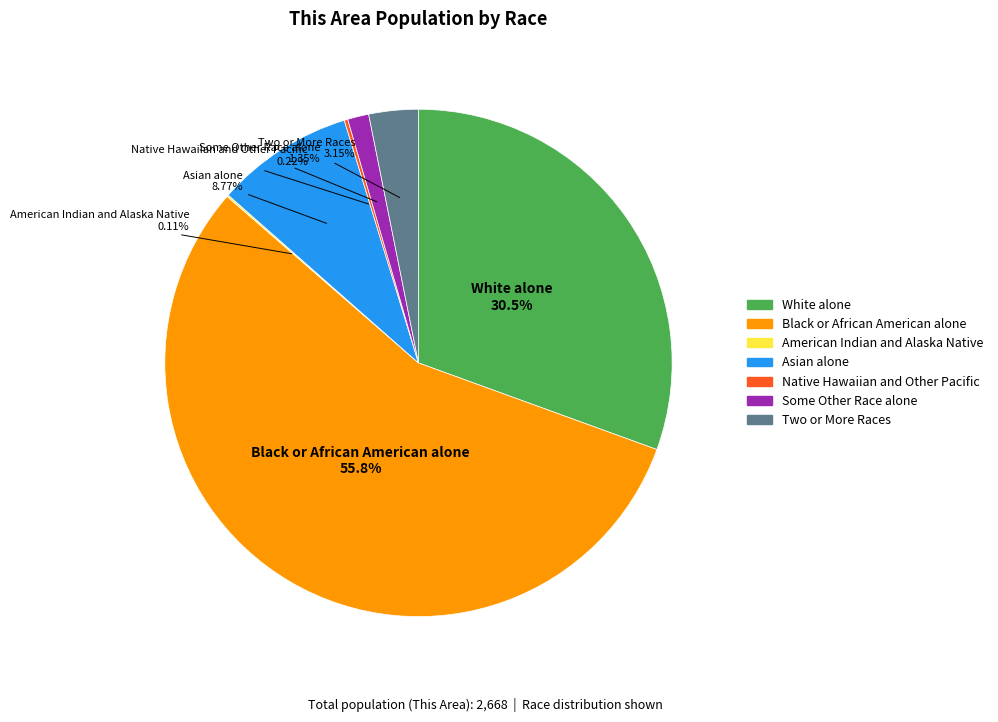

Is it true that White alone is 31% of the pie?

True